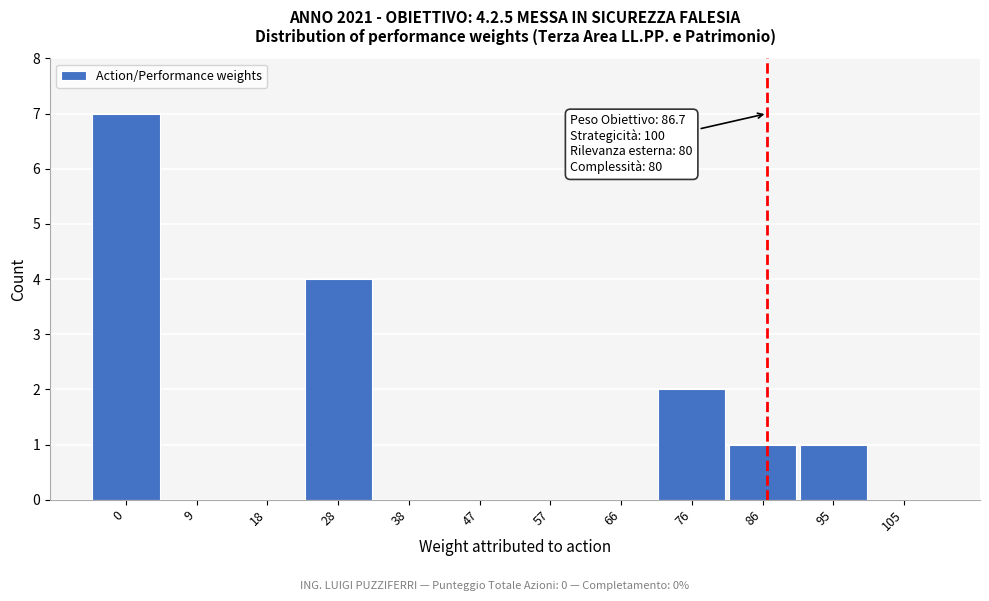

Over which range of the x-axis is the bar tallest?

-5 to 5